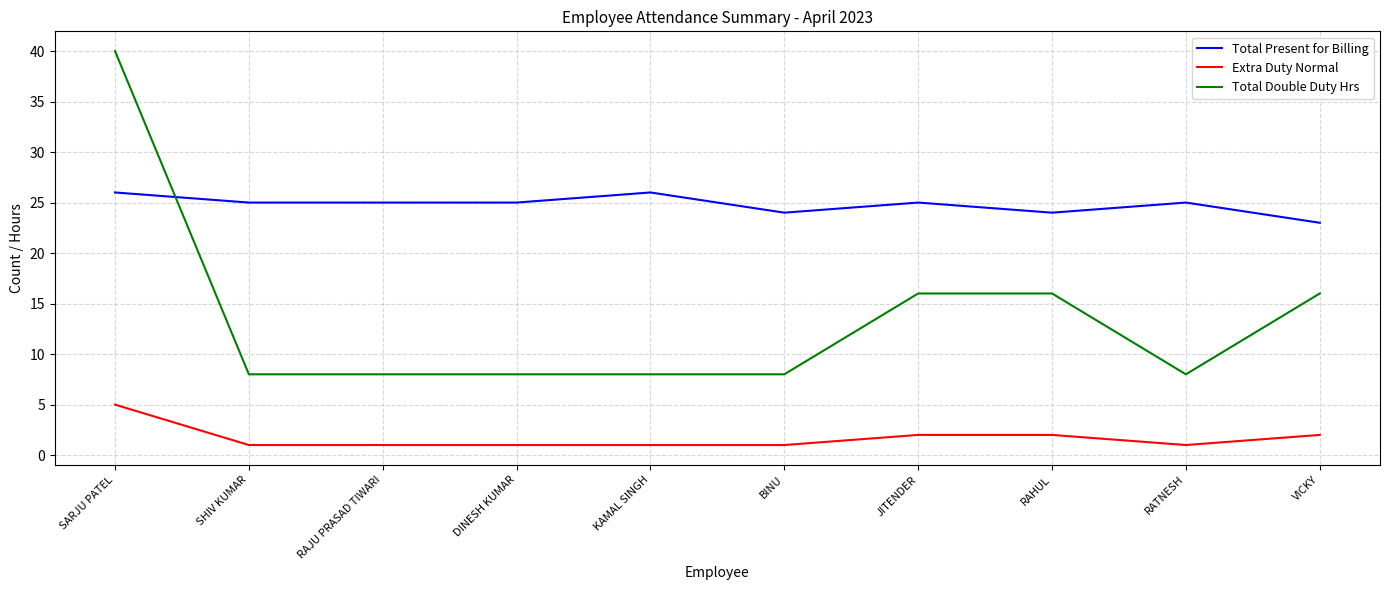

True or false: Total Present for Billing and Extra Duty Normal intersect in this chart.

False